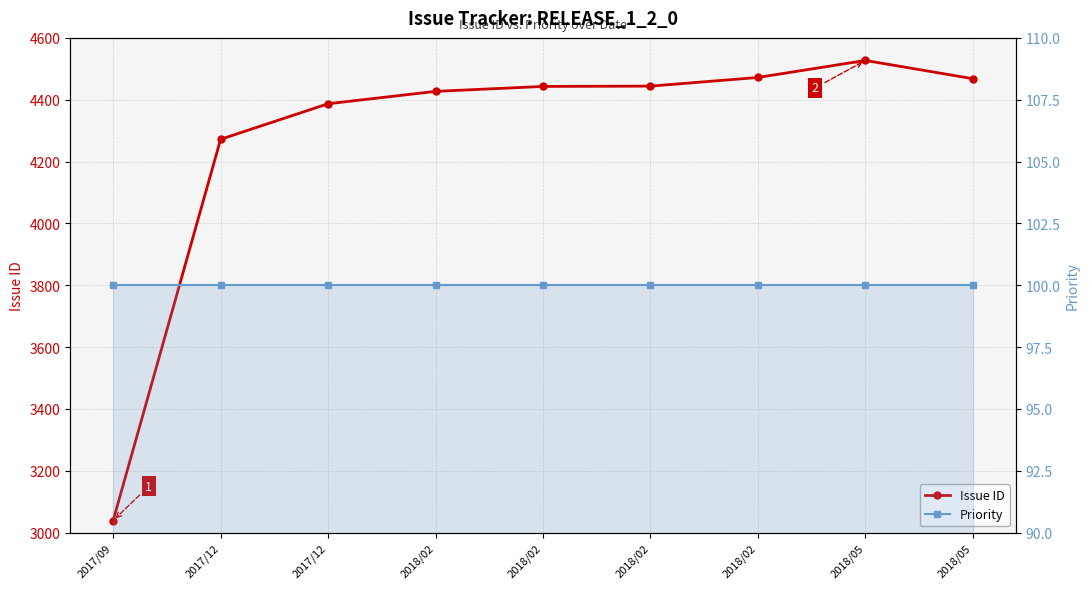

What is the difference between the maximum and second lowest values in the Issue ID series?

255